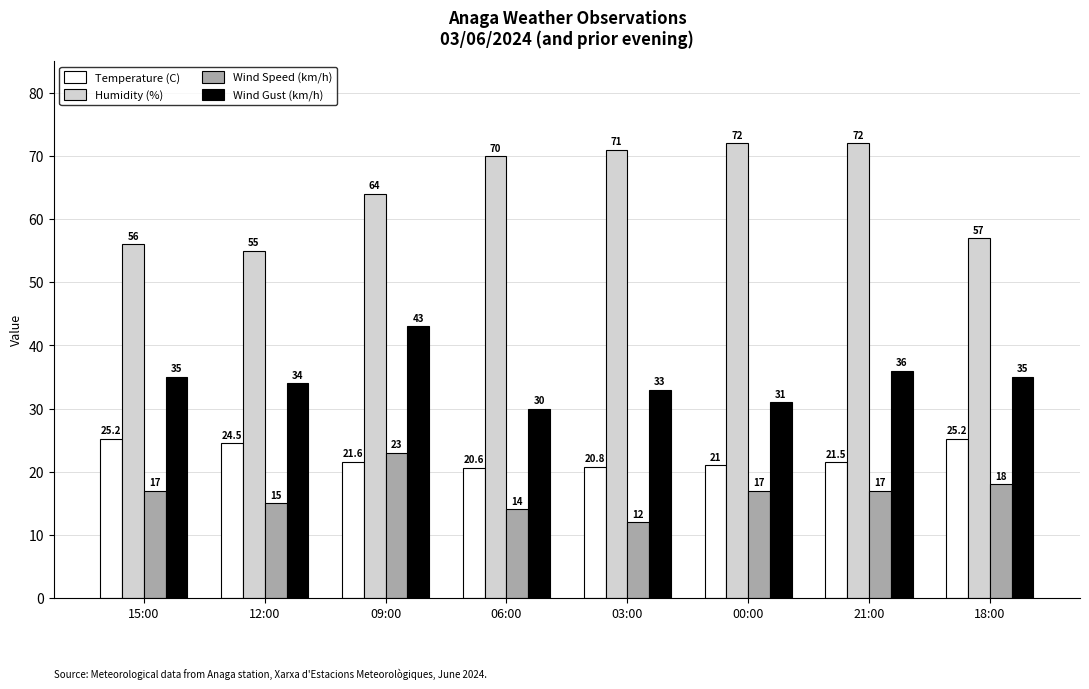

How many data points does each series have?

8